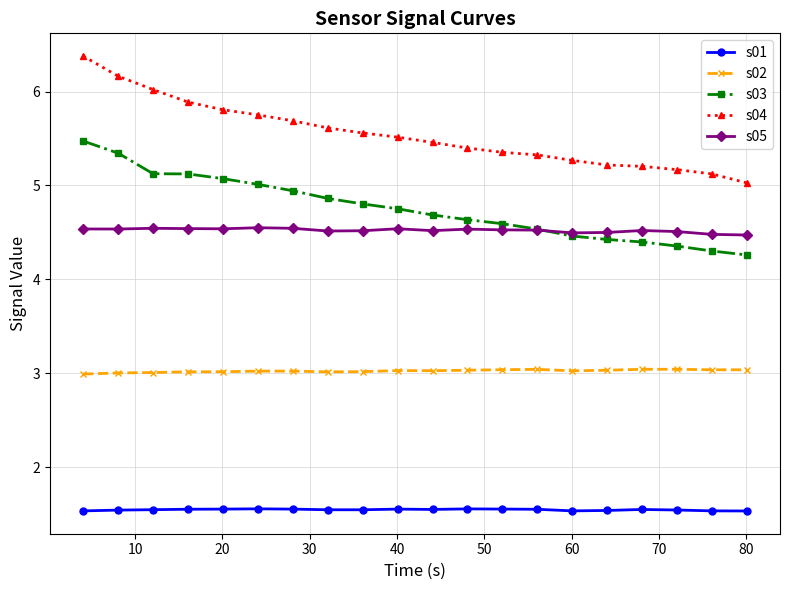

How many lines are shown in the chart?

5